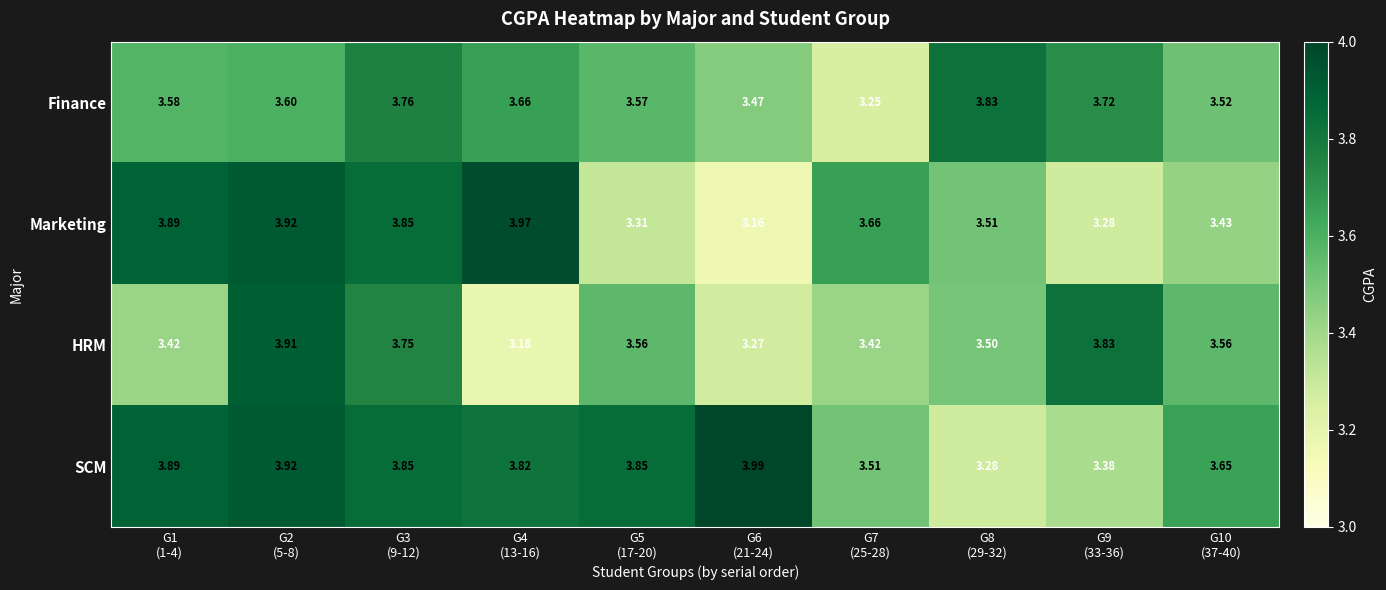

Which series has the largest range (max minus min)?

Marketing